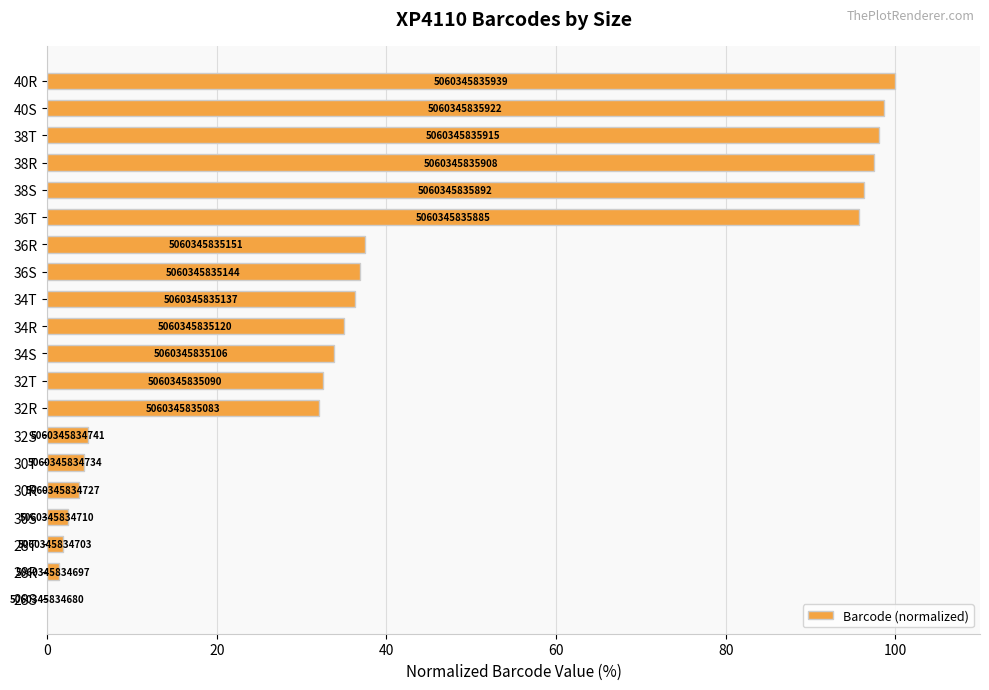

Are the bars horizontal?

Yes